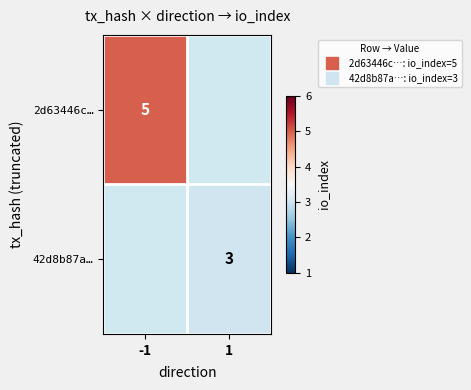

How many values in 42d8b87a… are above zero?

1